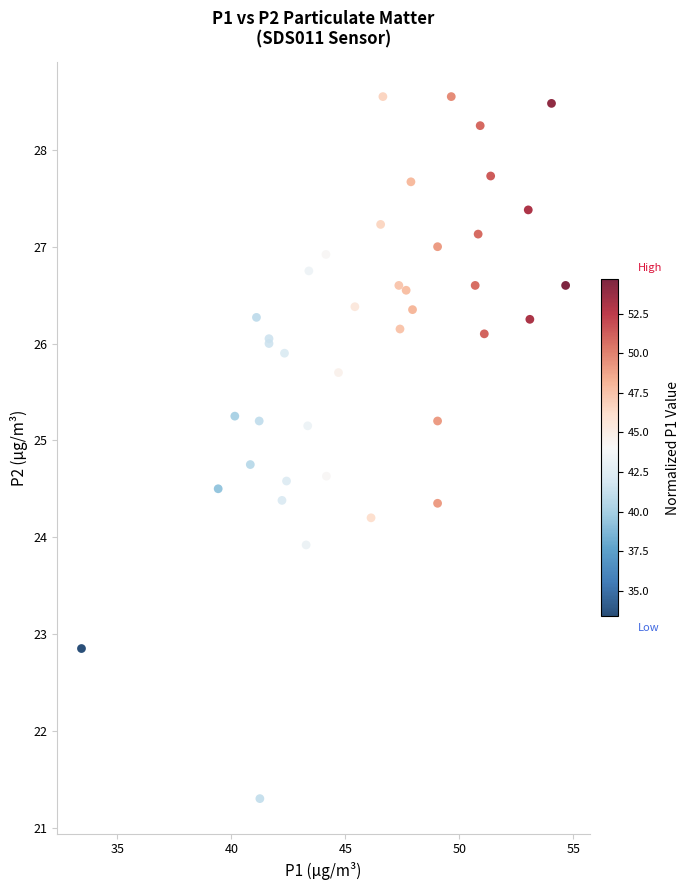

What Y value in the scatter plot is closest to 24?

23.9